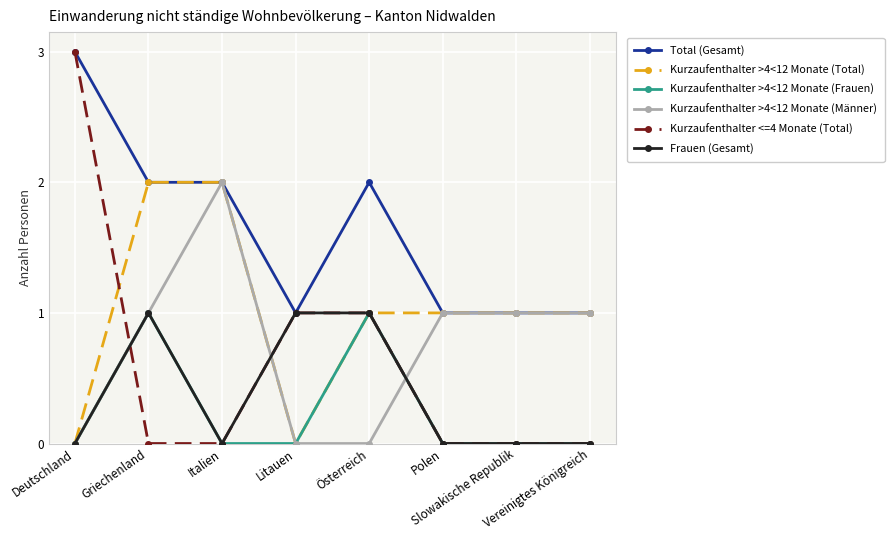

What is the greatest value displayed?

3